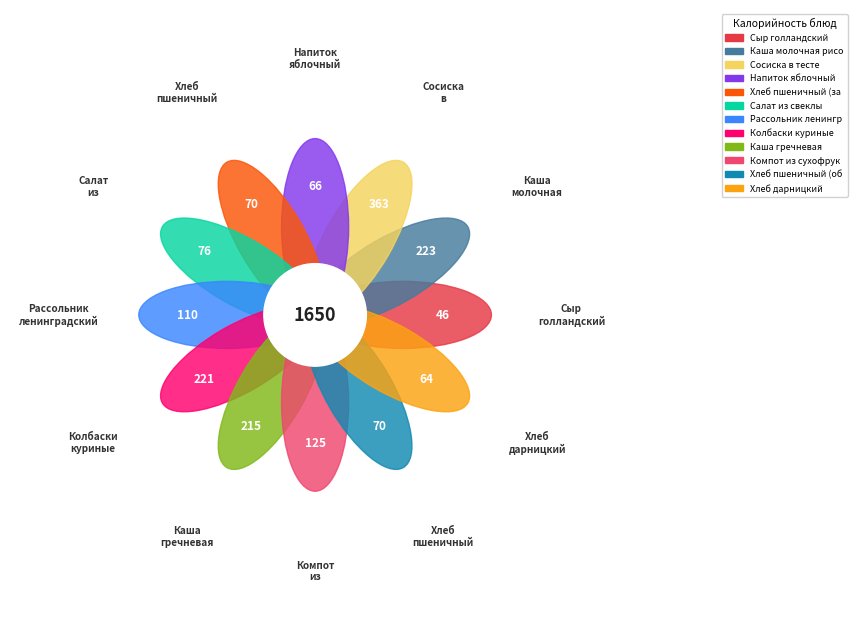

What percentage do Колбаски куриные and Хлеб пшеничный (обед) together represent?

17.7%